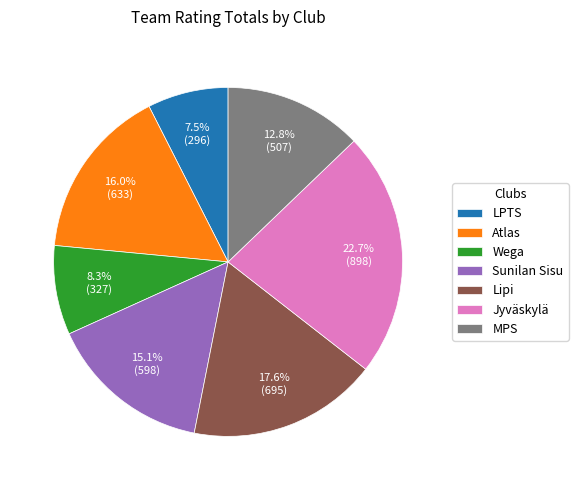

Is it true that MPS is 13% of the pie?

True